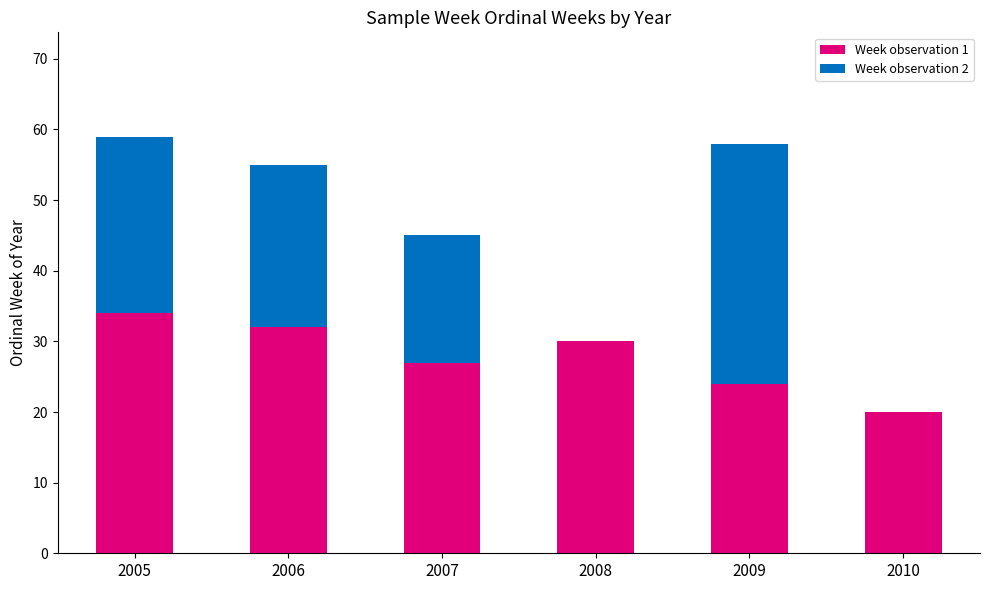

What is the highest value of the Week observation 1 series?

34